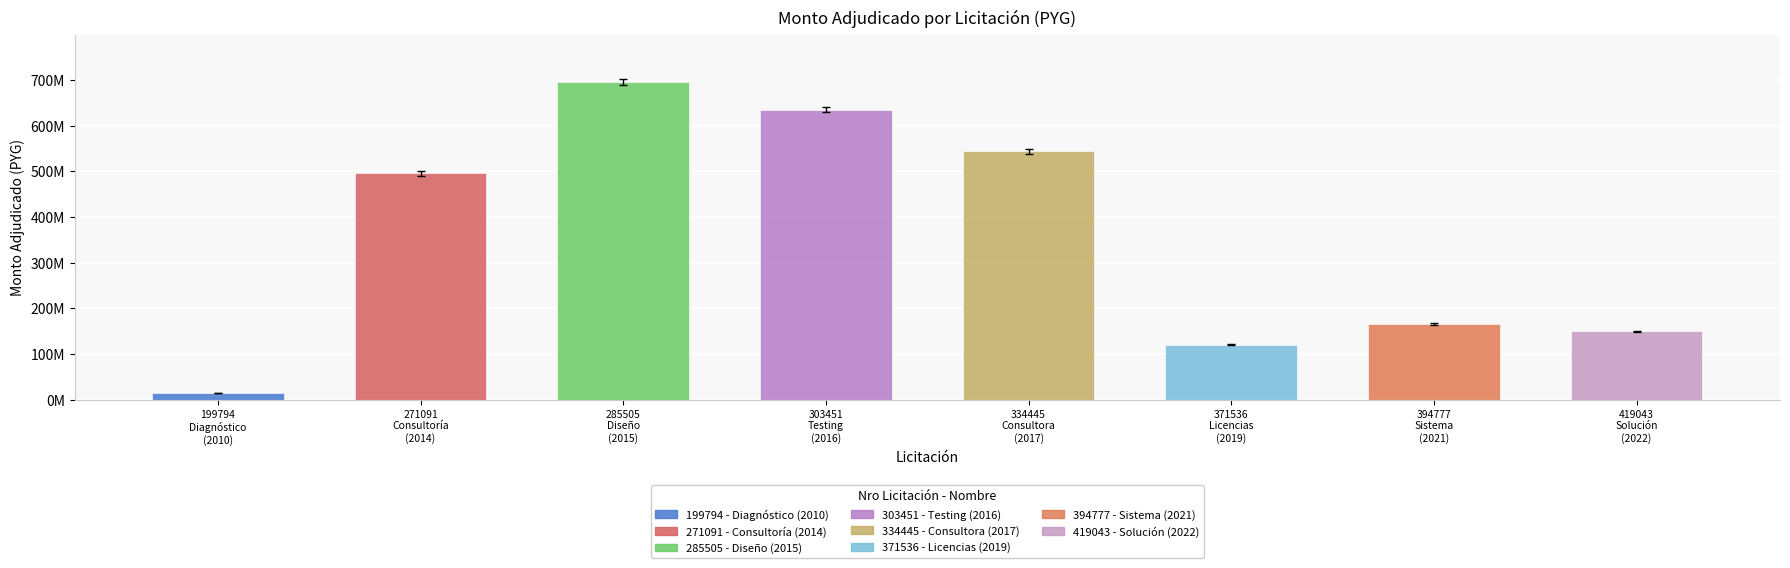

What is the label of the 6th bar from the right?

285505
Diseño
(2015)